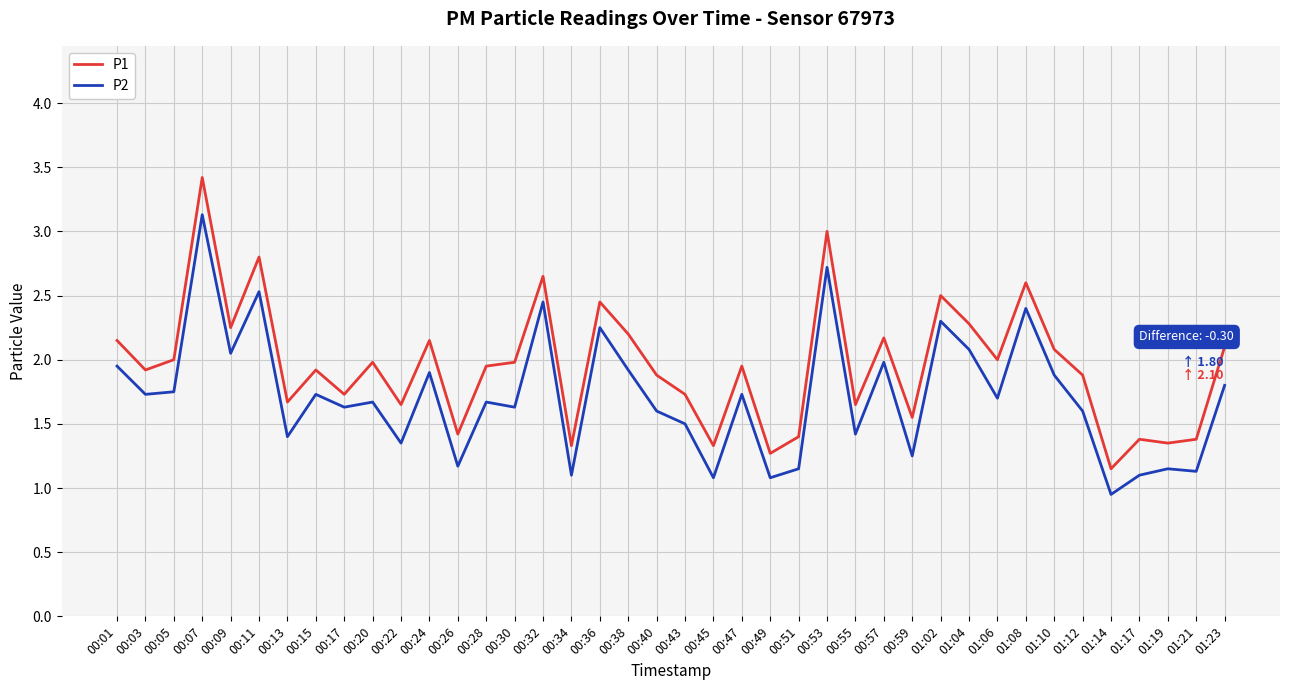

How many distinct data groups are displayed?

2